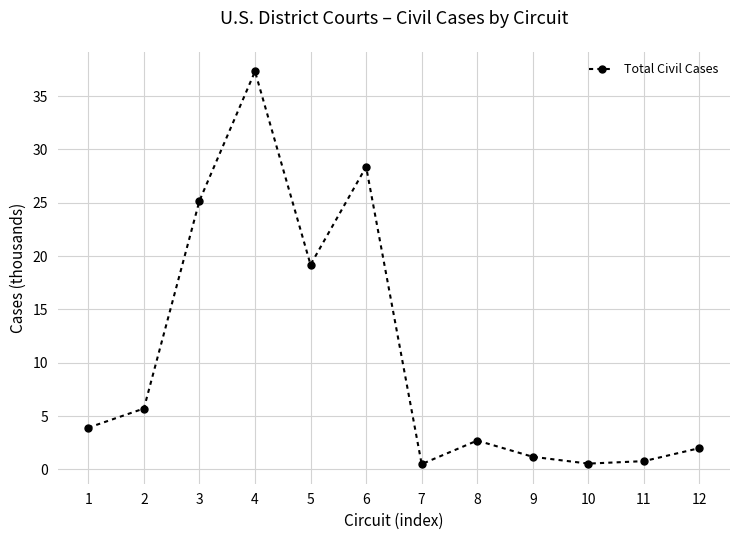

Where is the first local minimum?

5